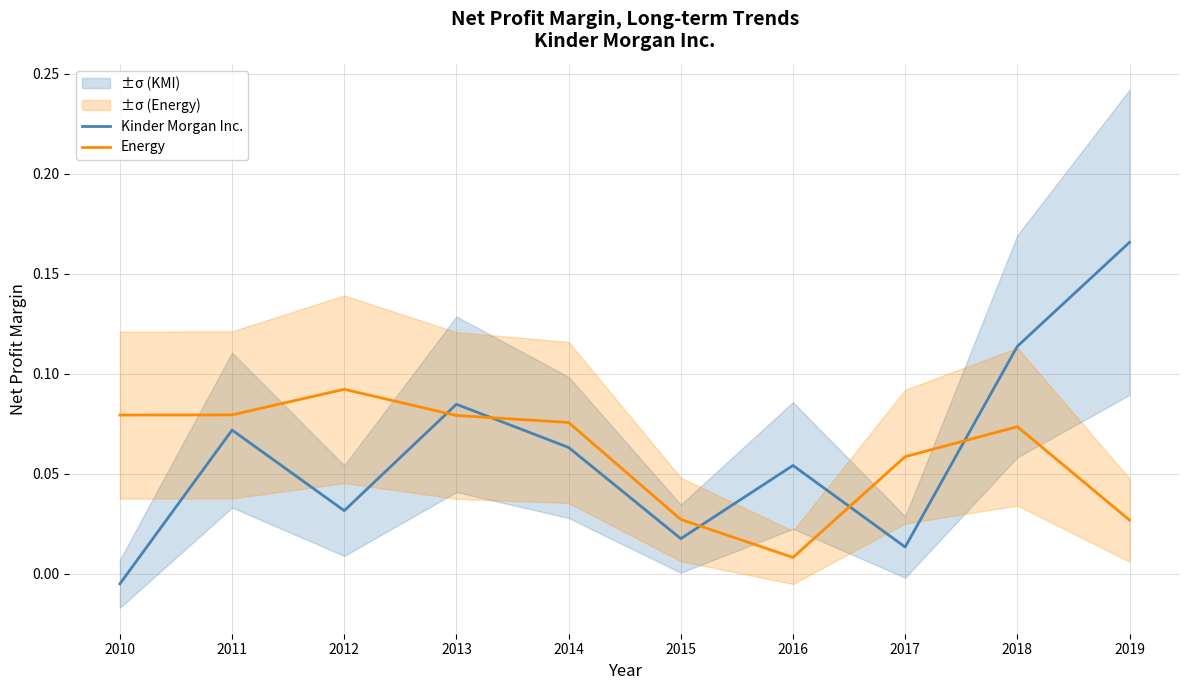

Reading left to right, list all the values displayed in this chart.

Kinder Morgan Inc.: 2010=-0.0	2011=0.1	2012=0.0	2013=0.1	2014=0.1	2015=0.0	2016=0.1	2017=0.0	2018=0.1	2019=0.2
Energy: 2010=0.1	2011=0.1	2012=0.1	2013=0.1	2014=0.1	2015=0.0	2016=0.0	2017=0.1	2018=0.1	2019=0.0